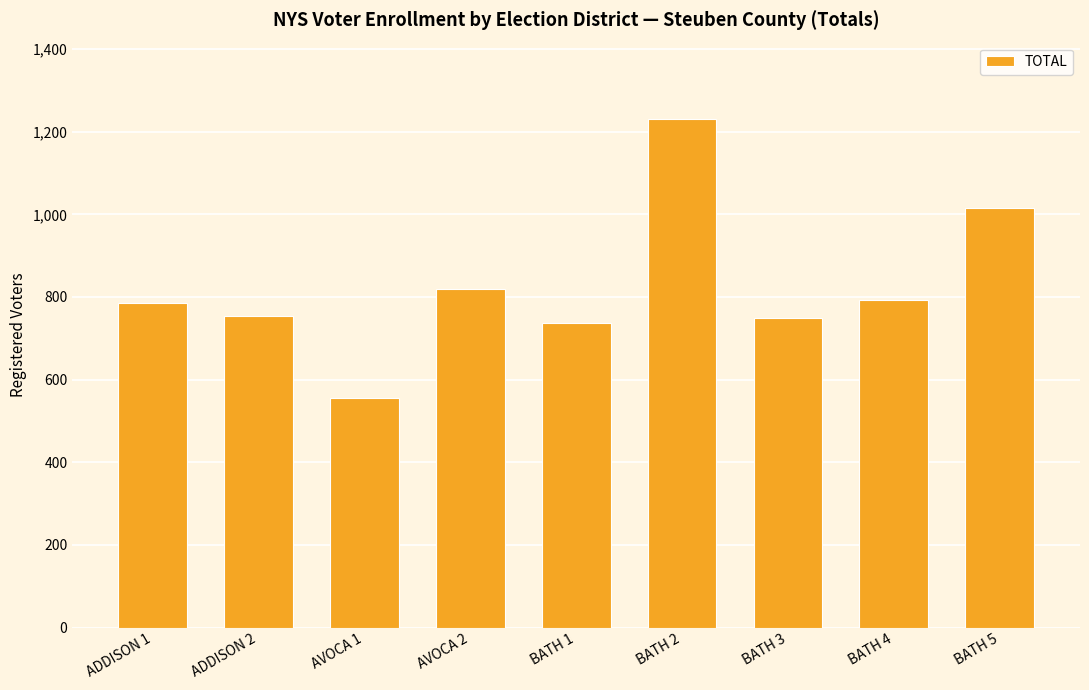

What is the label of the 6th bar from the right?

AVOCA 2